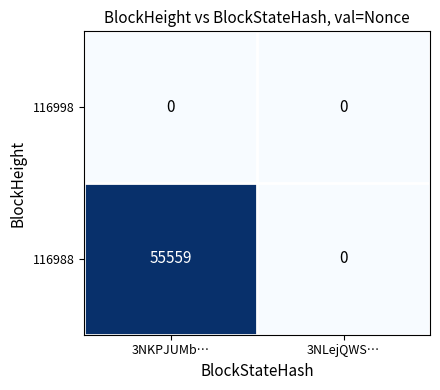

Reading right to left, transcribe all the data shown in this chart.

116998: 0	0
116988: 0	55559